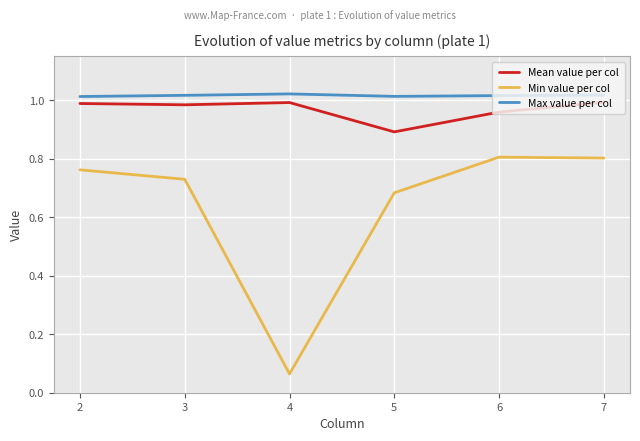

At which category does the chart reach its minimum across all series?

4